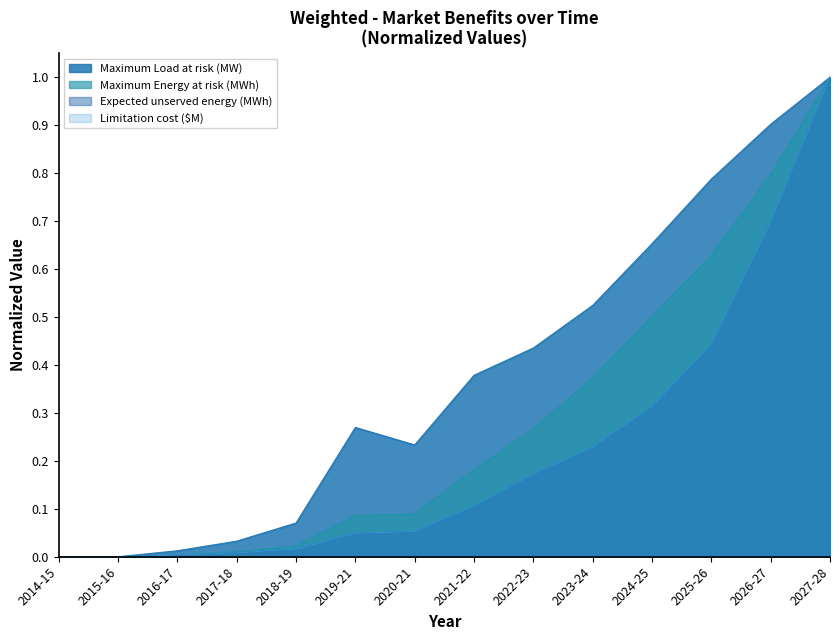

The value of Expected unserved energy (MWh) at 2017-18 is 0.0. True or false?

True